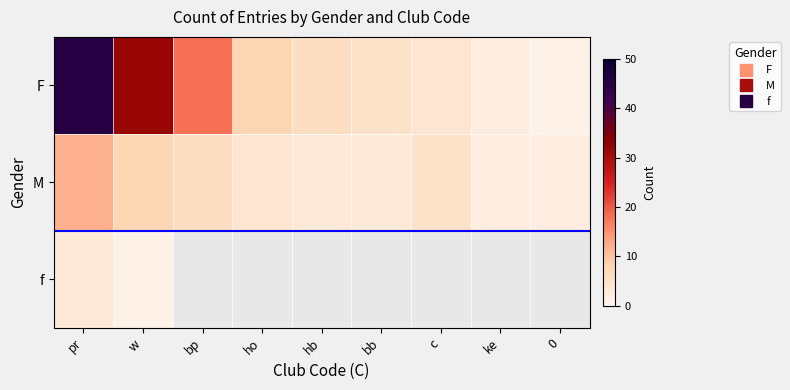

The value of F at c is 5.6. True or false?

False